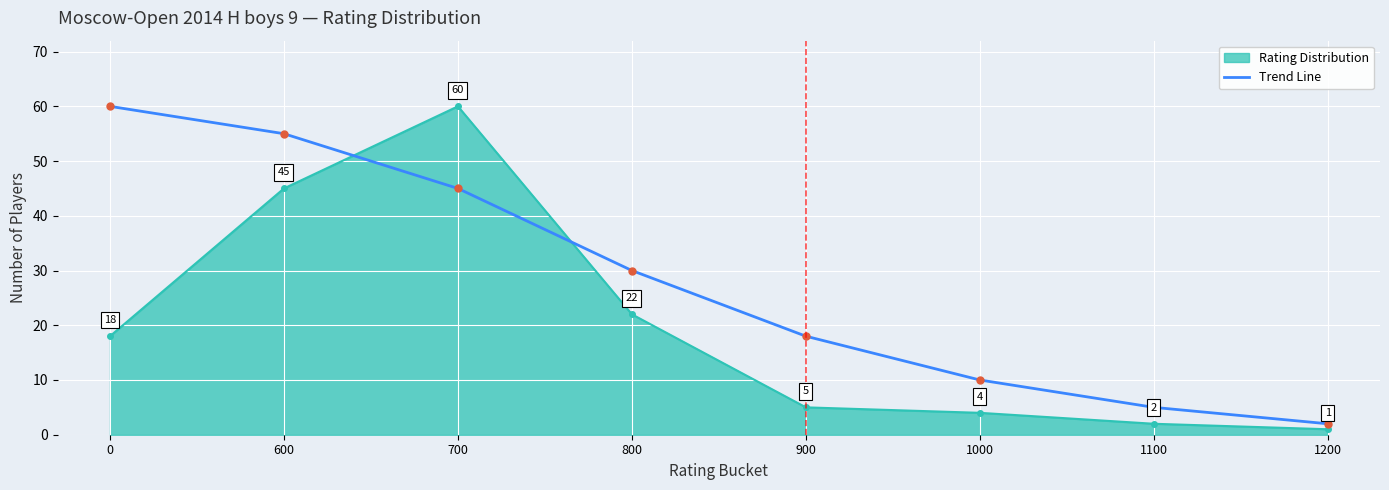

Count the number of categories in the chart.

8